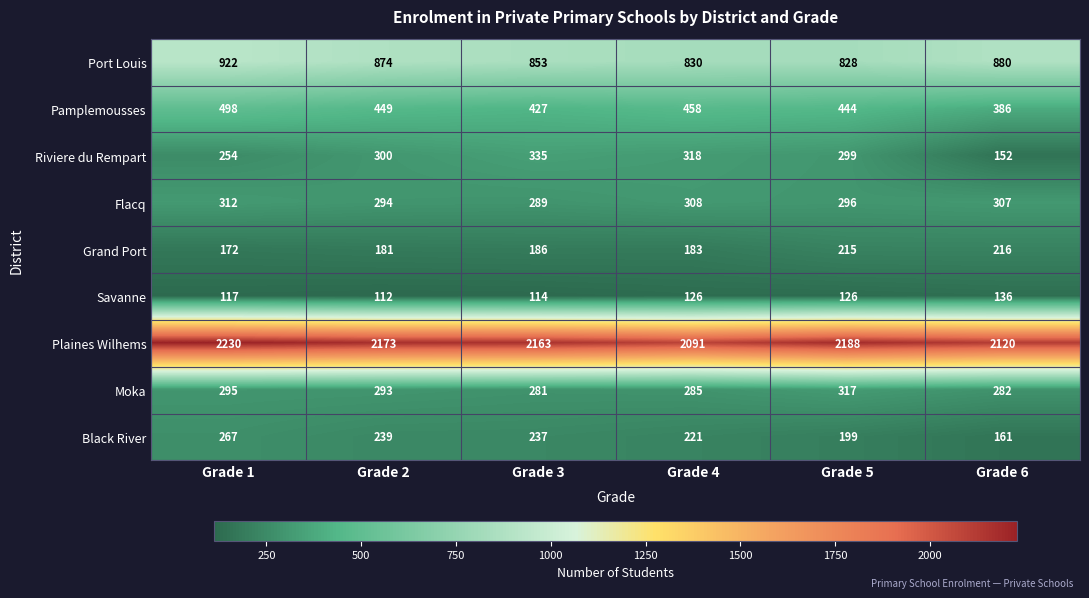

The Grand Port series shows 183 at Grade 4. True or false?

True